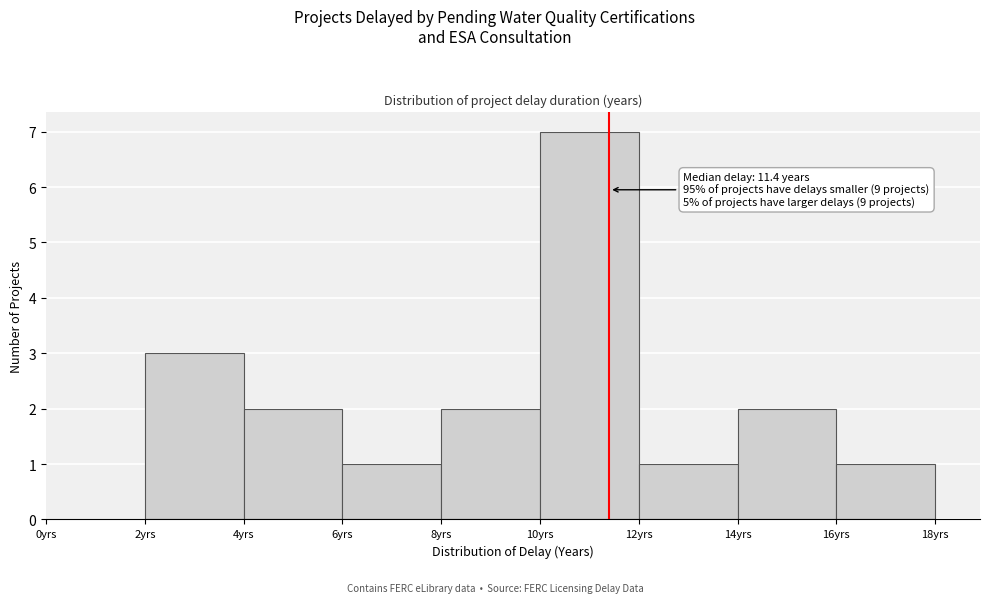

Which range on the x-axis has the tallest bar?

10 to 12